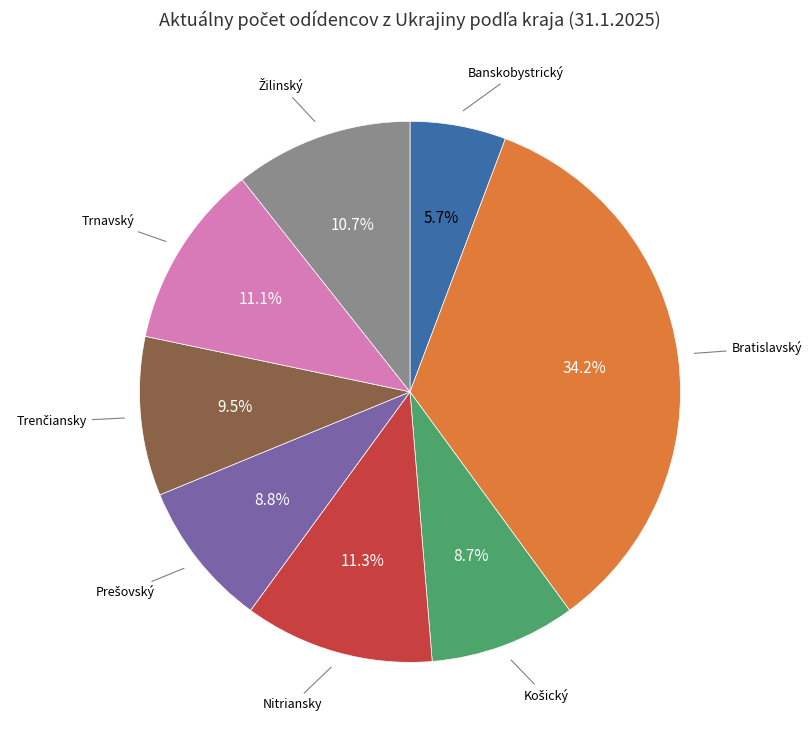

How many slices are in this pie chart?

8